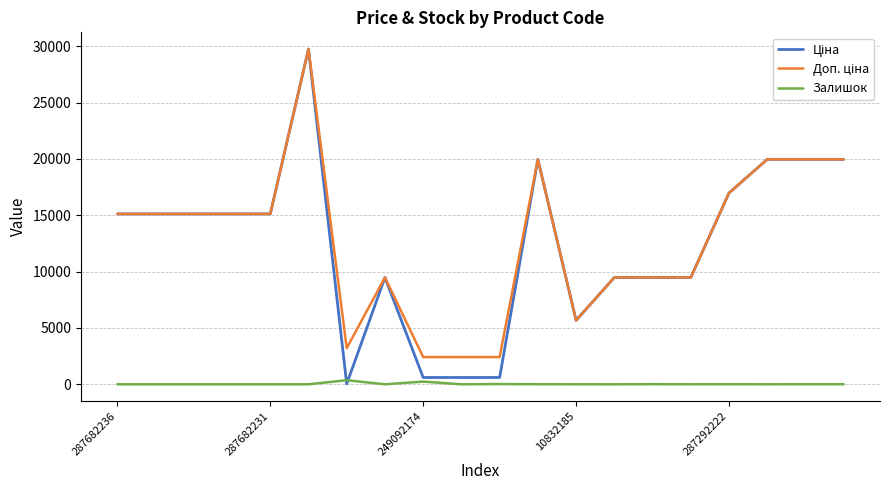

How many interior local peaks does the Ціна series have?

3